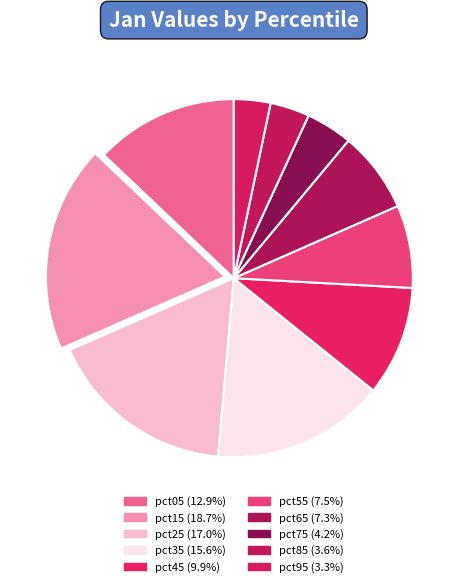

True or false: pct05 accounts for 13% of the total.

True